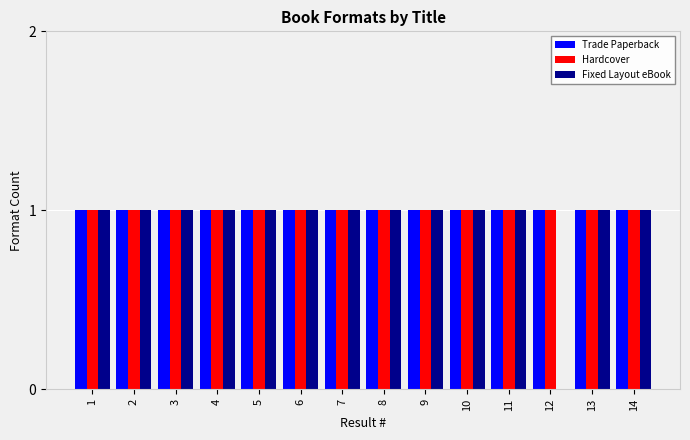

The value of Hardcover at 4 is 1. True or false?

True